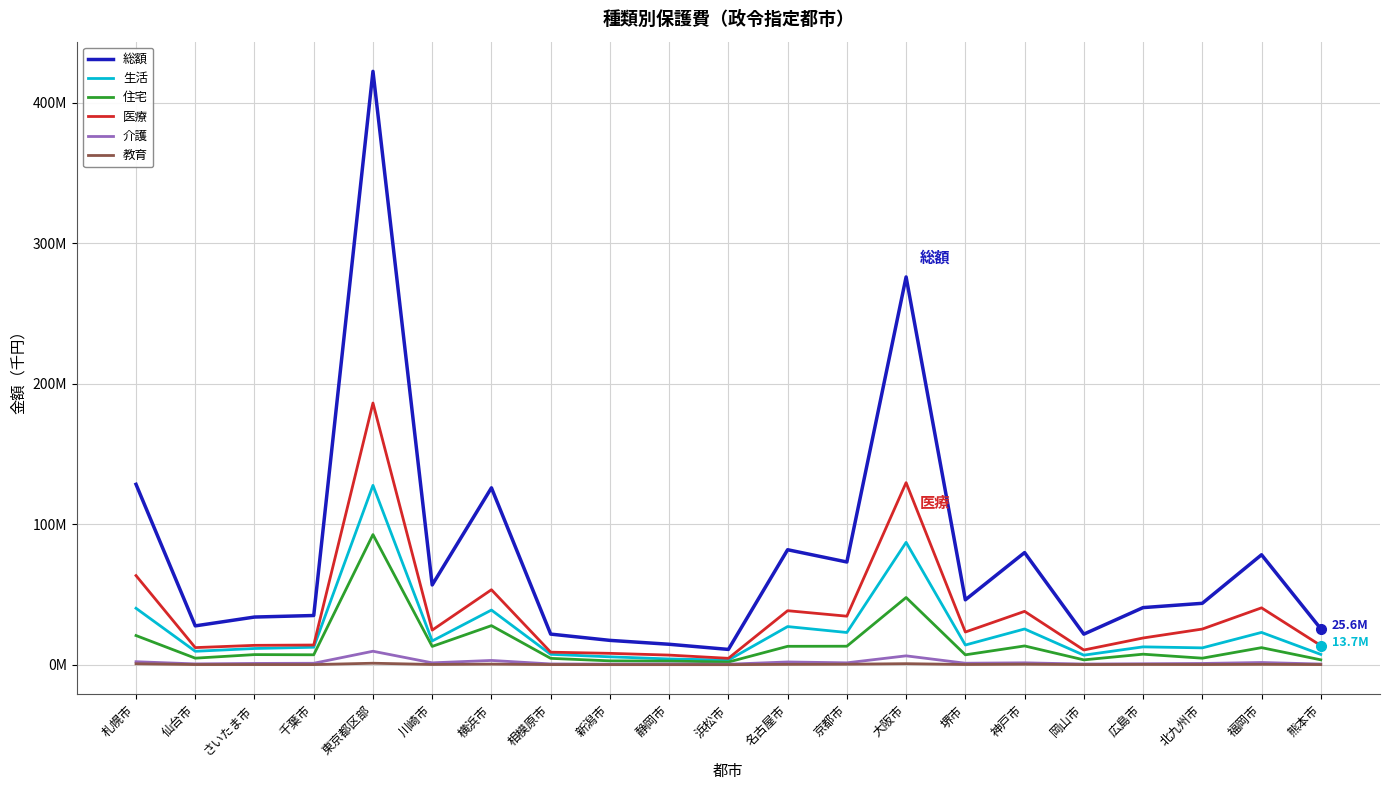

Does the chart display data point markers on the line(s)?

No